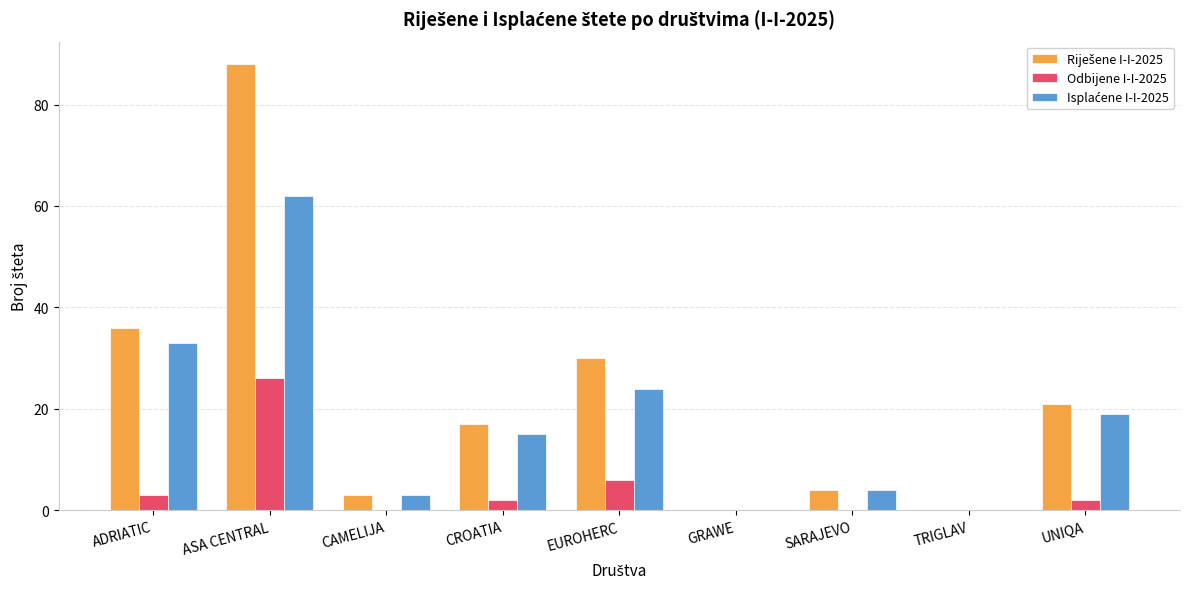

What is the greatest value displayed?

88